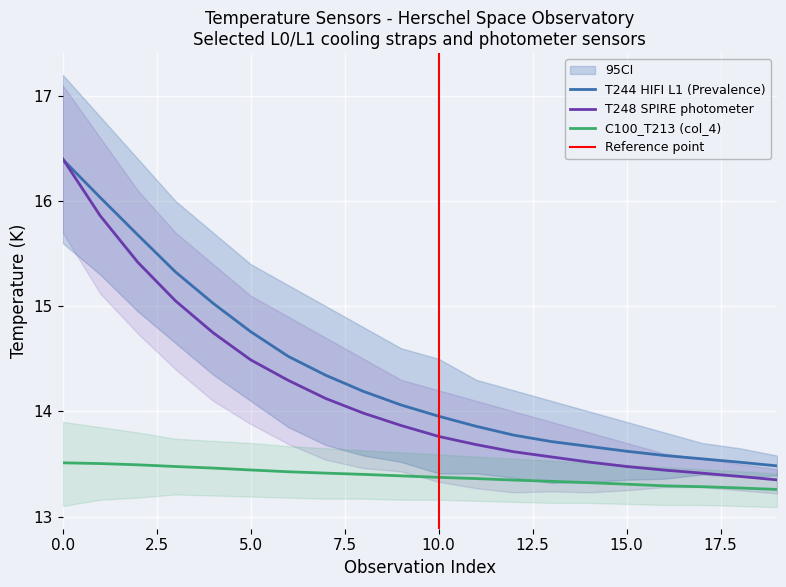

Between which two adjacent categories do T248_SPIRE and T244_HIFI first intersect?

0 and 1